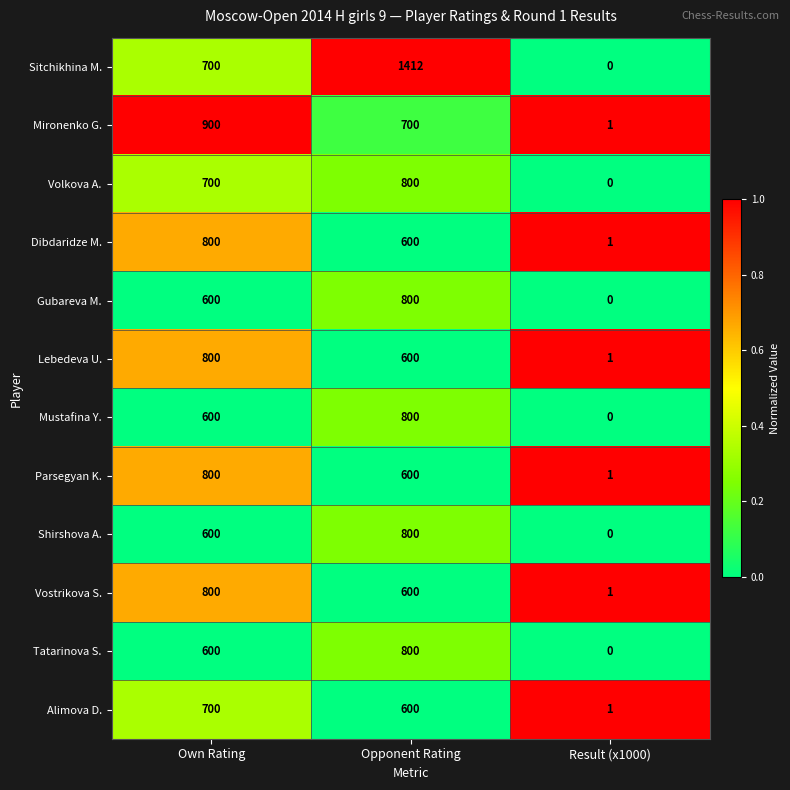

The Mustafina Y. series shows 600 at Own Rating. True or false?

True